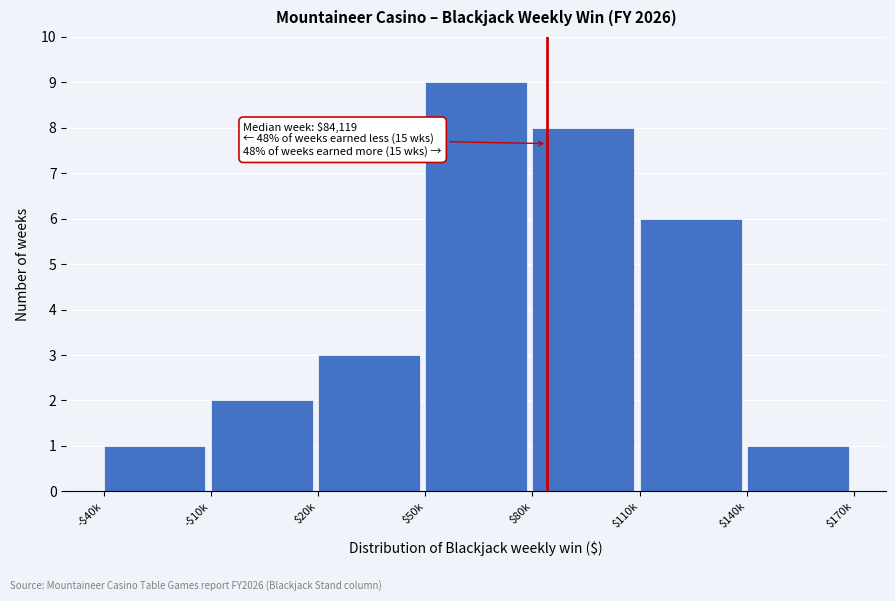

Reading left to right, what are all the values shown in this chart?

1	2	3	9	8	6	1